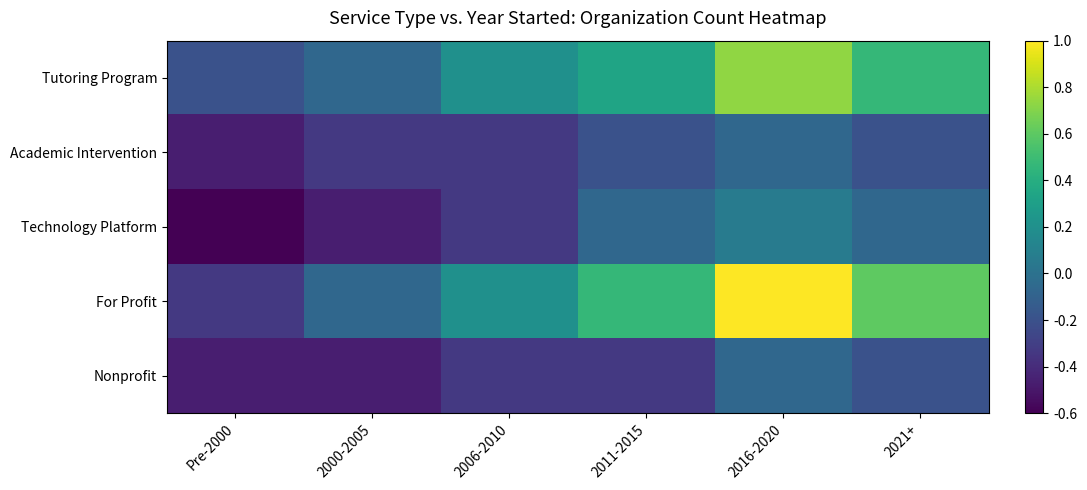

What is the spread (max minus min) of values at 2016-2020?

1.1